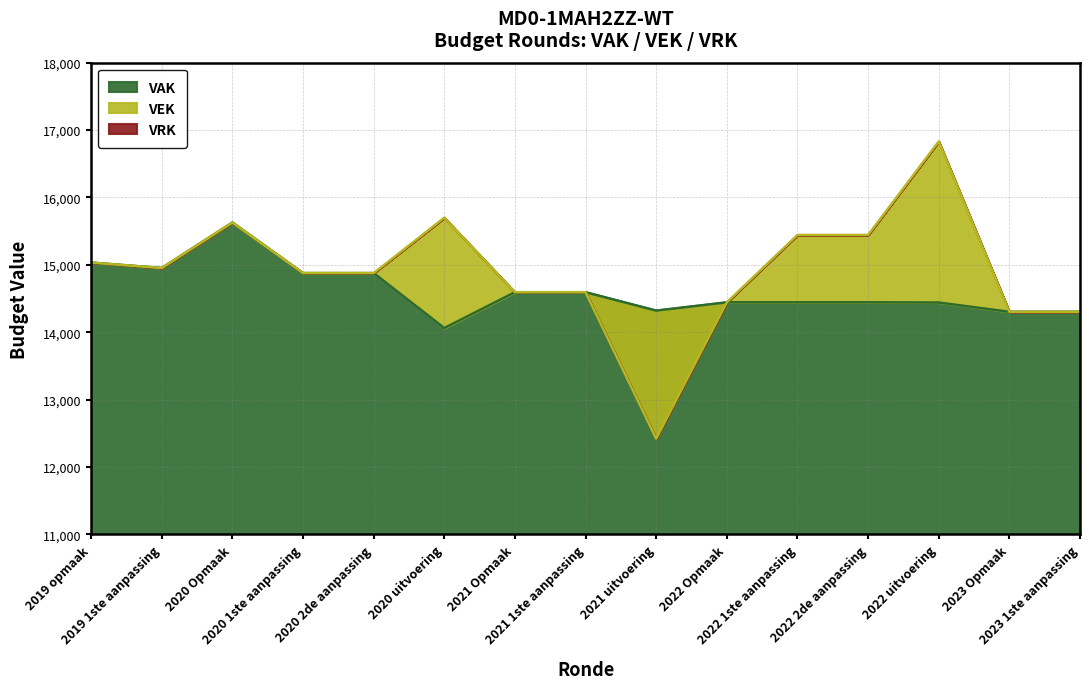

What is the difference between the highest and lowest values at 2022 uitvoering?

2391